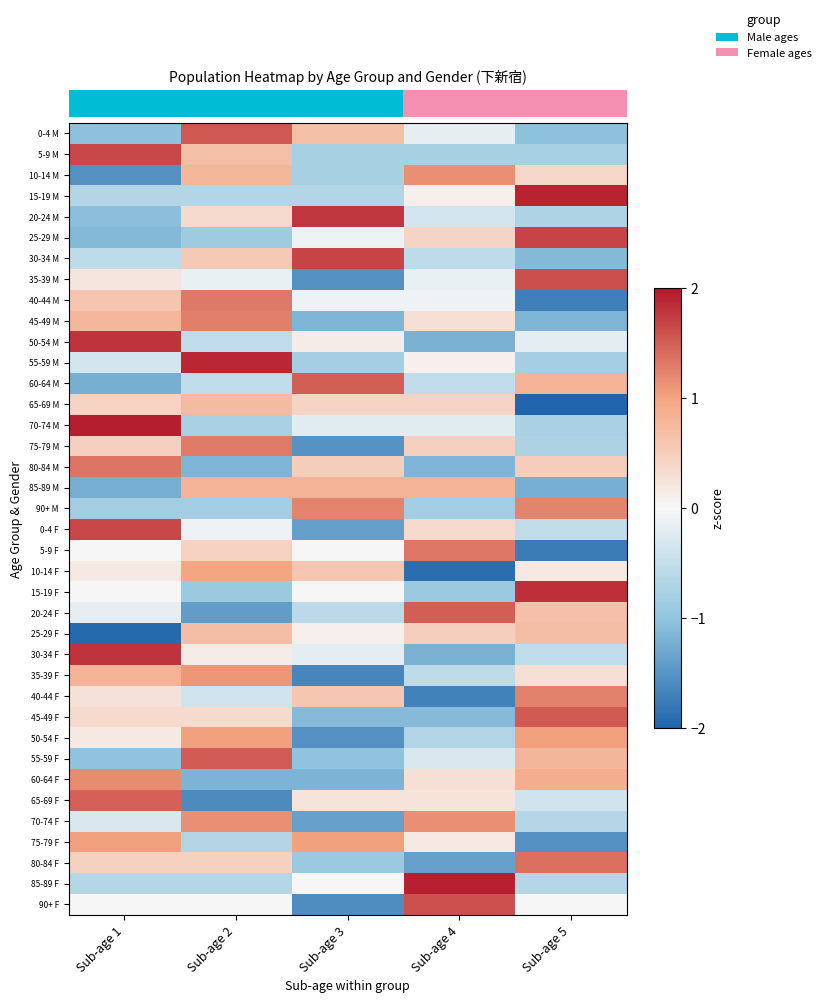

At which category is the sum across all series the highest?

Sub-age 2